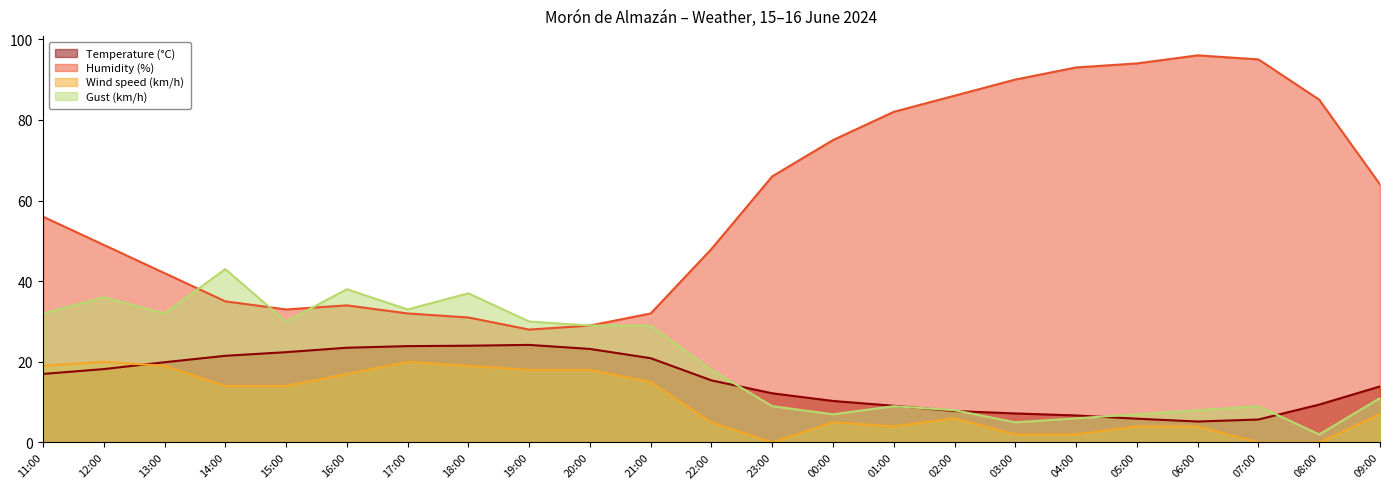

Reading left to right, what are all the values shown in this chart?

Temperature (°C): 17.0	18.2	19.9	21.5	22.4	23.5	23.9	24.0	24.2	23.2	20.9	15.4	12.2	10.3	9.1	7.8	7.2	6.7	5.9	5.2	5.7	9.4	13.9
Humidity (%): 56.0	49.0	42.0	35.0	33.0	34.0	32.0	31.0	28.0	29.0	32.0	48.0	66.0	75.0	82.0	86.0	90.0	93.0	94.0	96.0	95.0	85.0	64.0
Wind speed (km/h): 19.0	20.0	19.0	14.0	14.0	17.0	20.0	19.0	18.0	18.0	15.0	5.0	0.0	5.0	4.0	6.0	2.0	2.0	4.0	4.0	0.0	0.0	7.0
Gust (km/h): 32.0	36.0	32.0	43.0	30.0	38.0	33.0	37.0	30.0	29.0	29.0	18.0	9.0	7.0	9.0	8.0	5.0	6.0	7.0	8.0	9.0	2.0	11.0